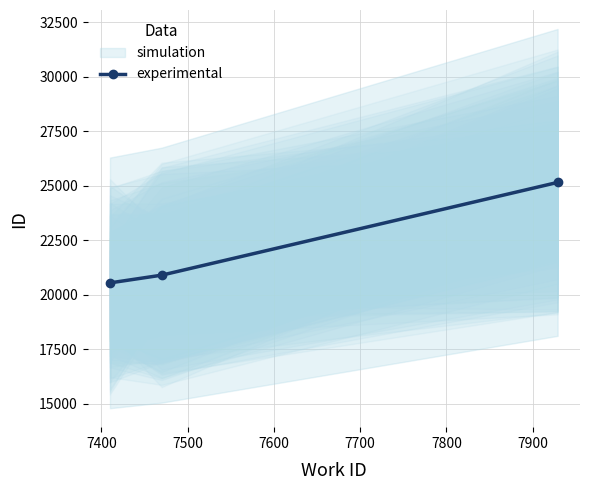

How many series are shown in this chart?

1